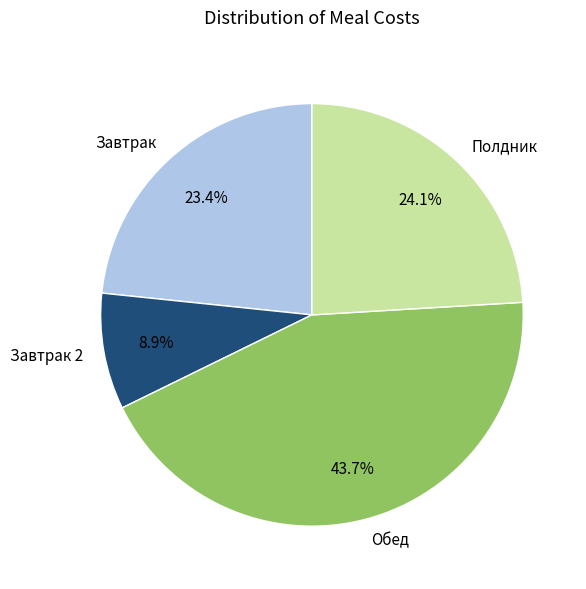

True or false: Обед accounts for 44% of the total.

True